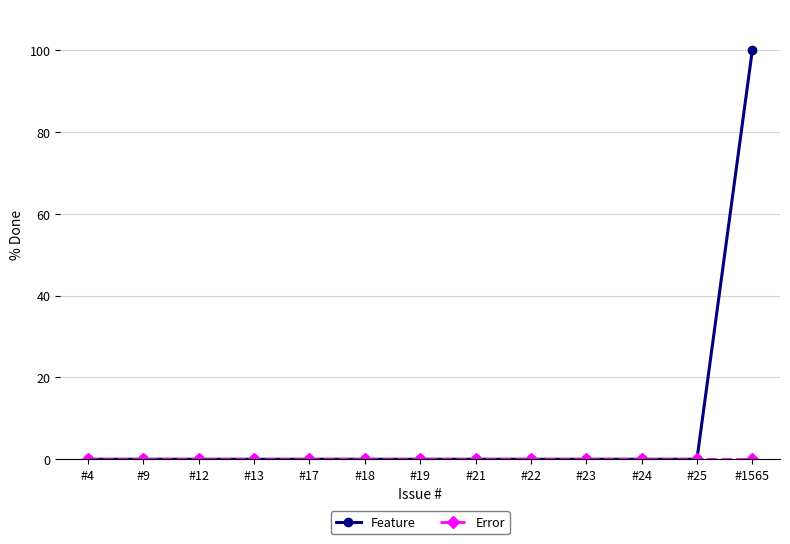

At how many categories does at least one series exceed 55?

1